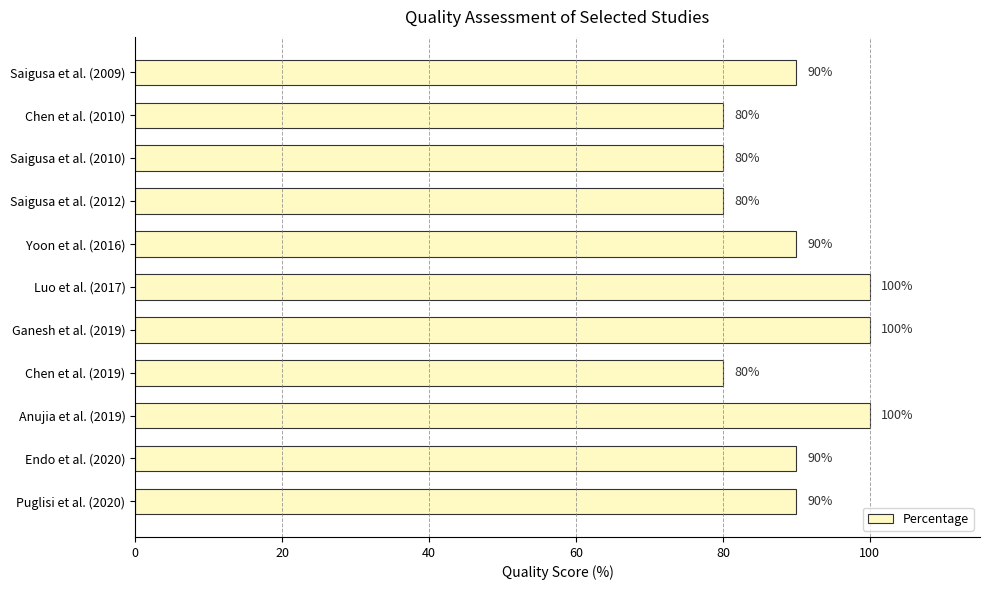

What is the difference between the values at Saigusa et al. (2012) and Endo et al. (2020)?

10